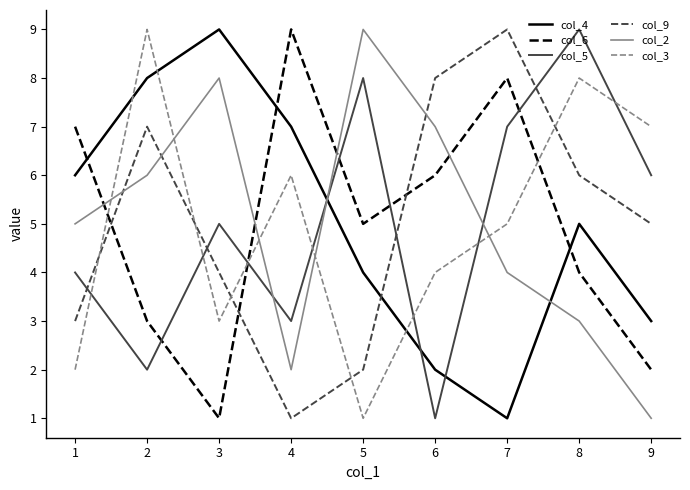

Is the value of col_3 at 5 greater than the value of col_6 at 8?

No